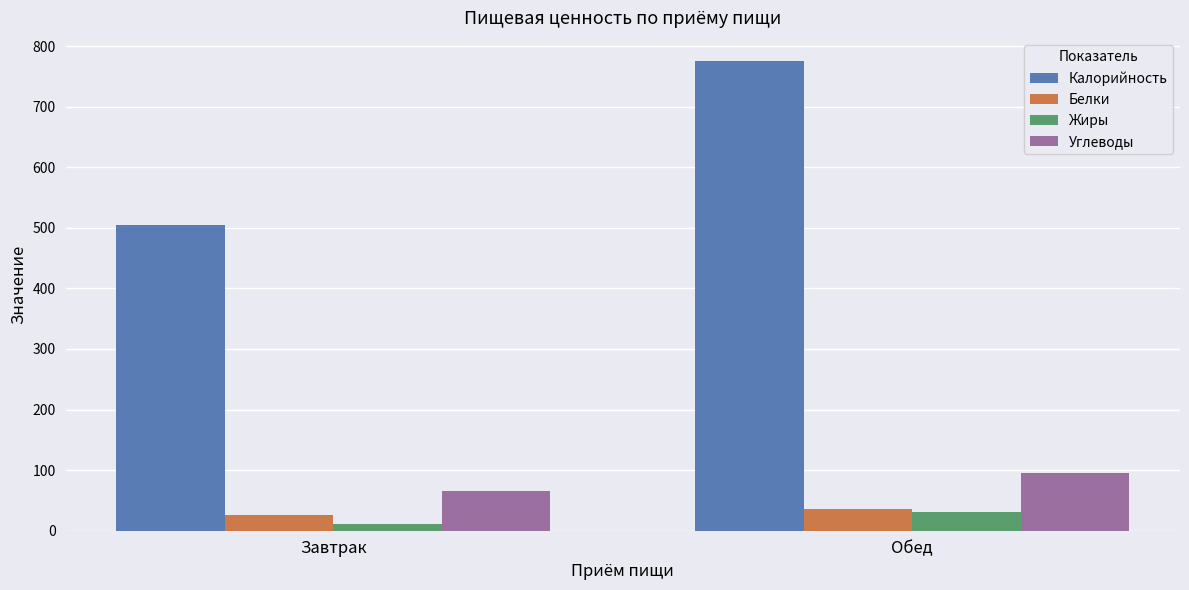

What are all the series names shown in the legend?

Калорийность, Белки, Жиры, Углеводы